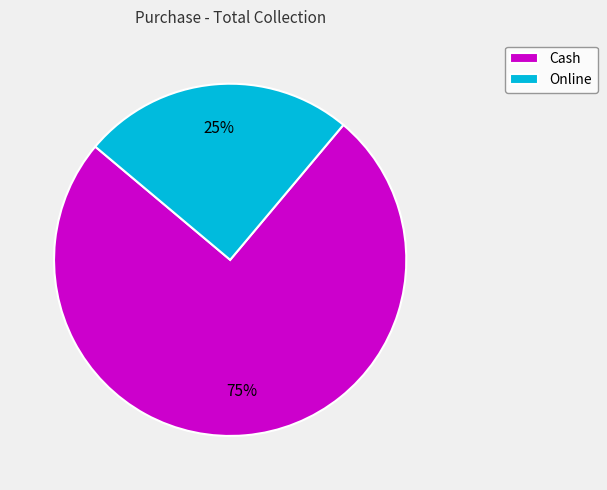

To the nearest percent, what is the average slice percentage?

50%